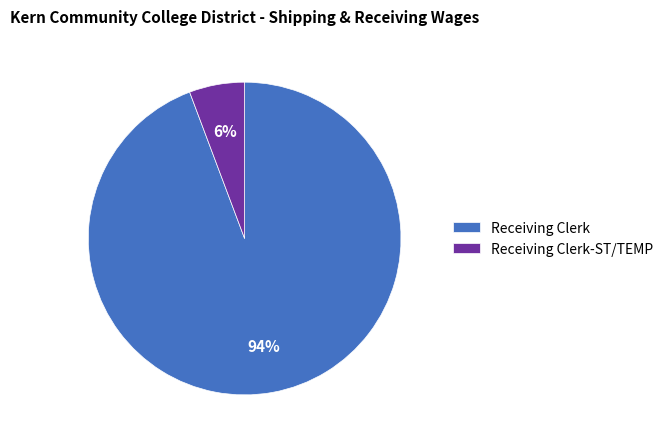

Is there a majority slice in this chart?

Yes